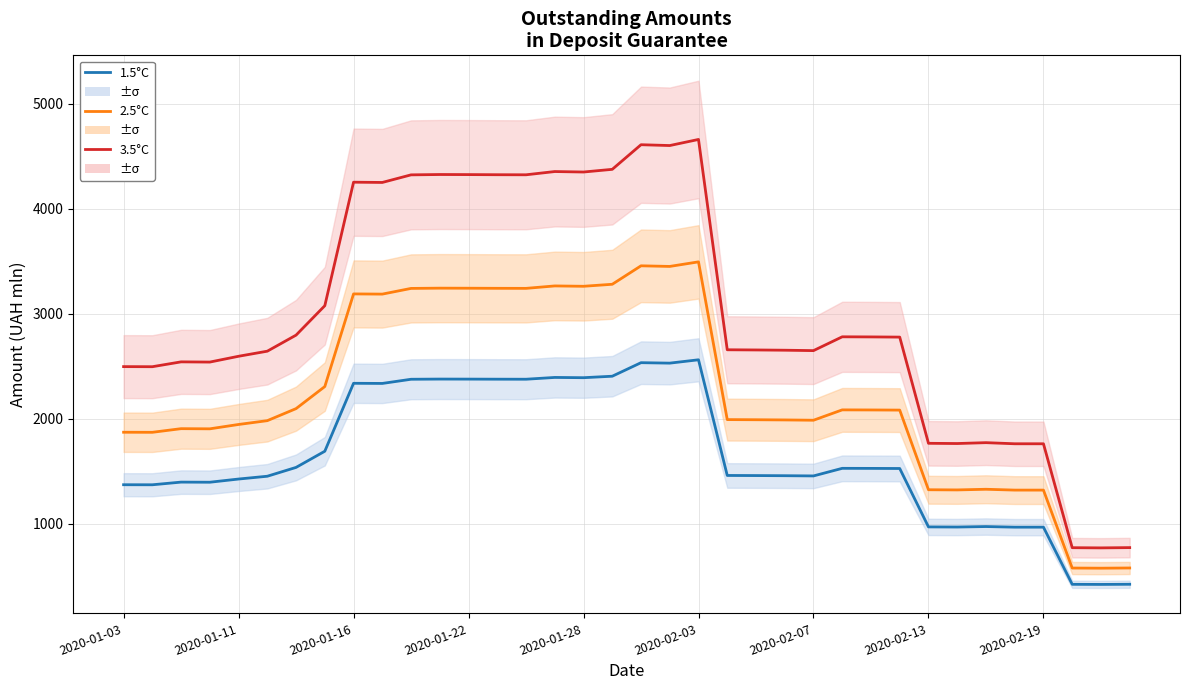

Rank the series by their average value, from lowest to highest.

1.5°C, 2.5°C, 3.5°C